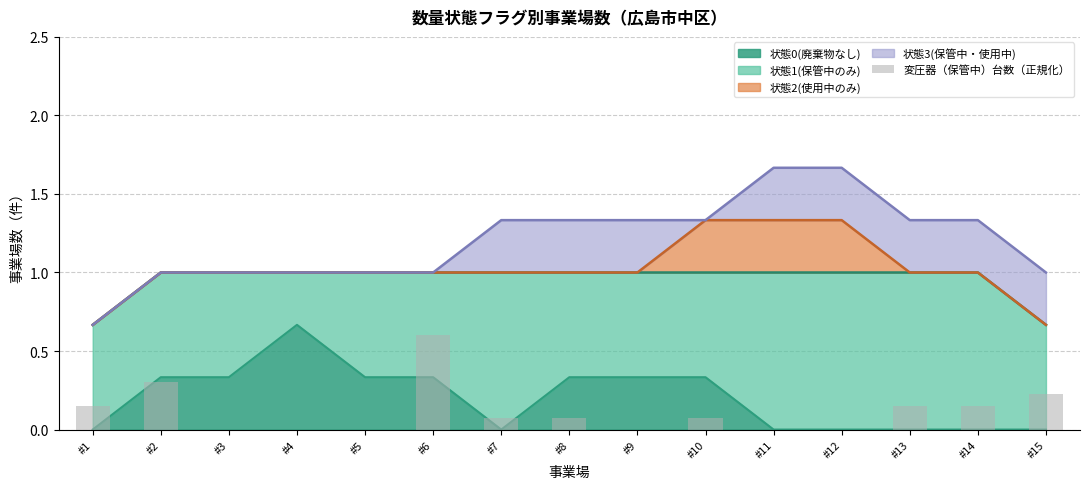

List the labels in order of value, smallest first.

#3, #4, #5, #9, #11, #12, #7, #8, #10, #1, #13, #14, #15, #2, #6